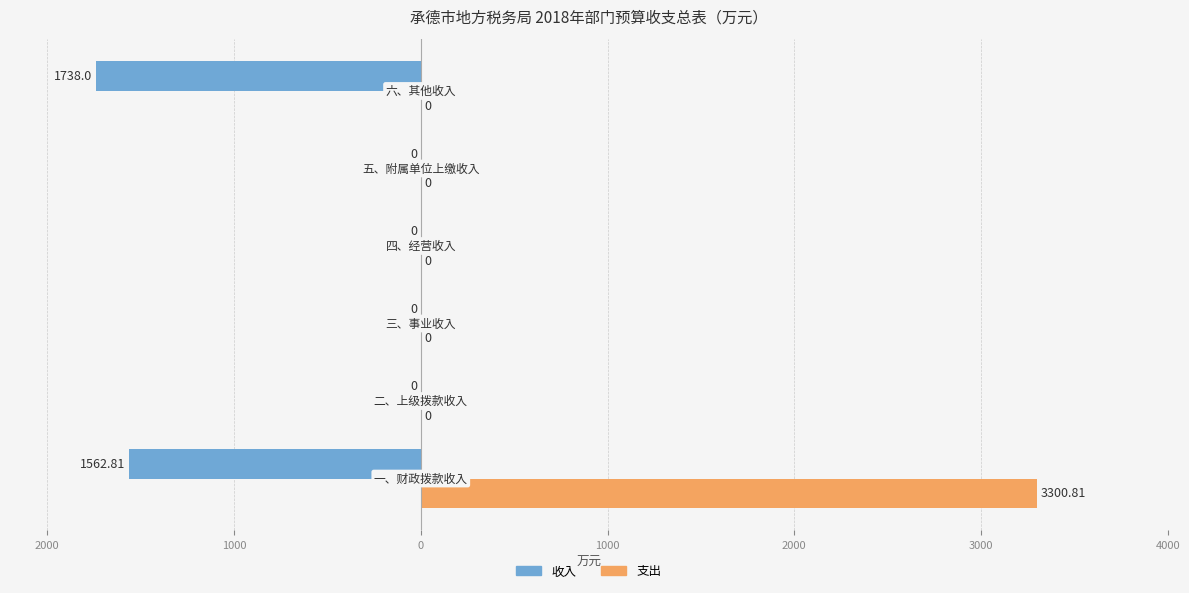

Reading left to right, list all the values displayed in this chart.

收入: -1562.8	0.0	0.0	0.0	0.0	-1738.0
支出: 3300.8	0.0	0.0	0.0	0.0	0.0